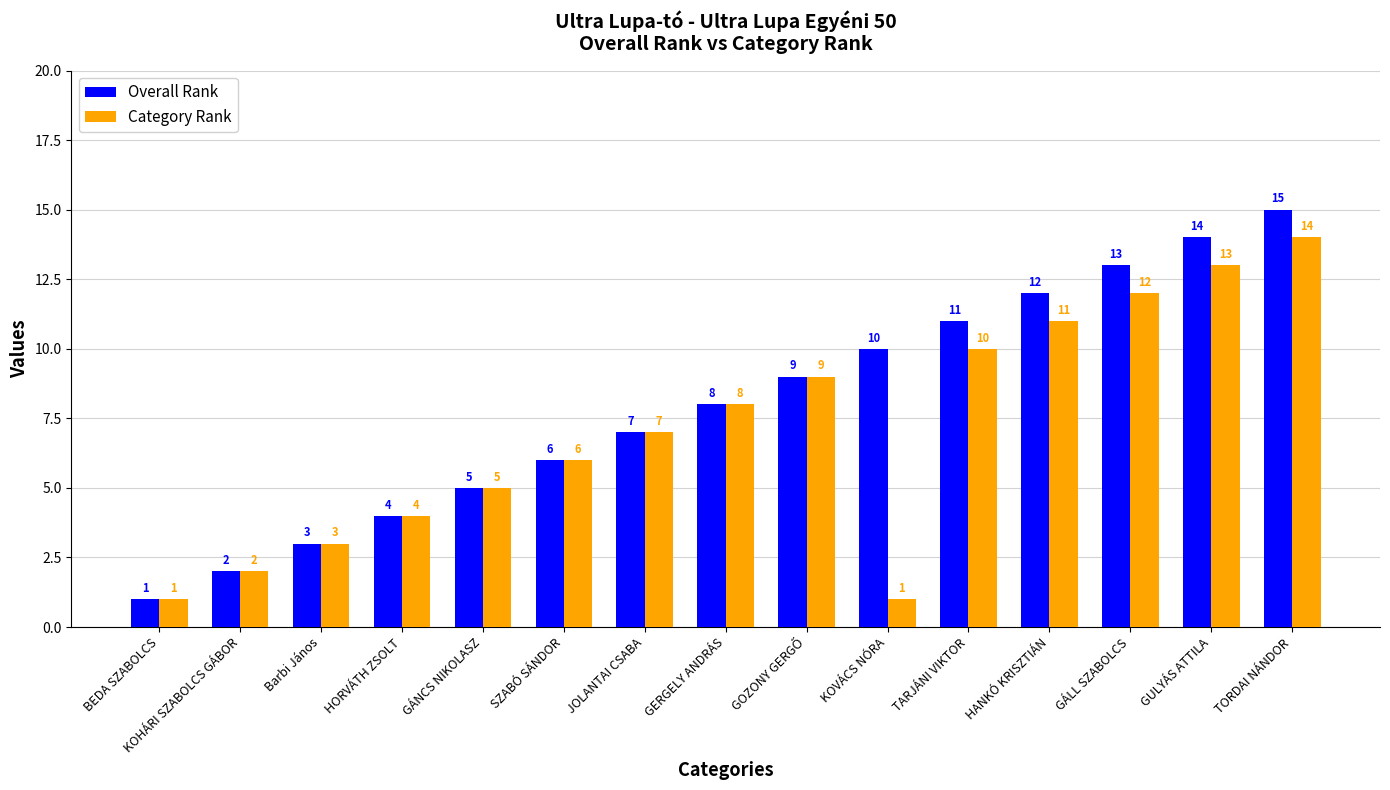

What is the difference between the Overall Rank values at KOHÁRI SZABOLCS GÁBOR and GULYÁS ATTILA?

12